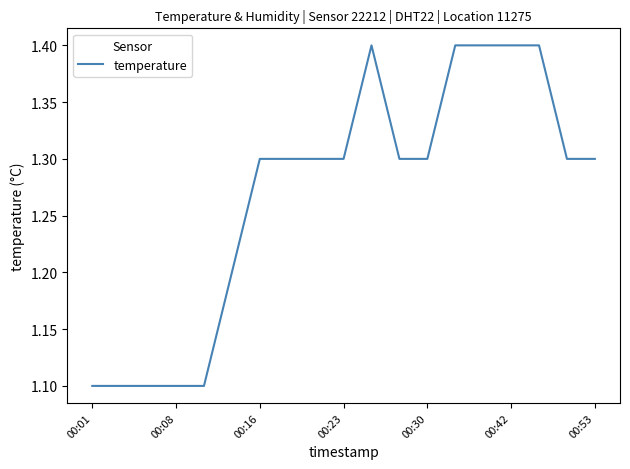

True or false: the data has more than 0 interior local peaks.

True